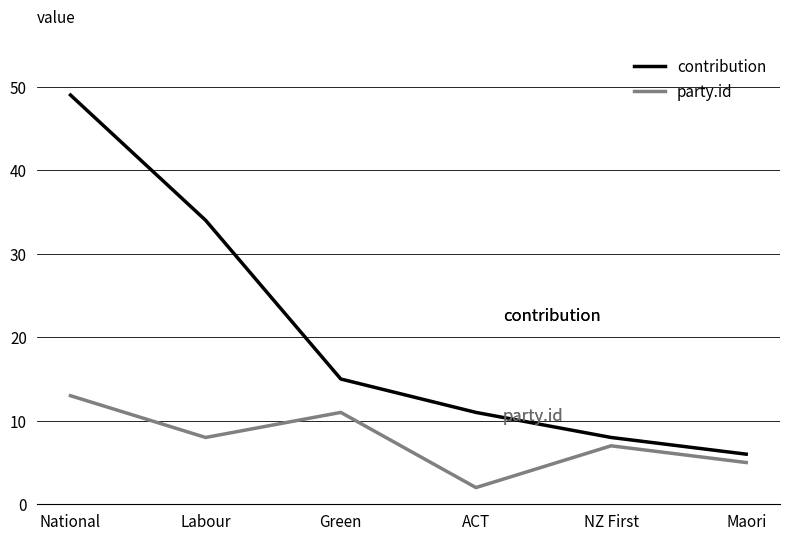

Which category has the lowest value across all series?

ACT